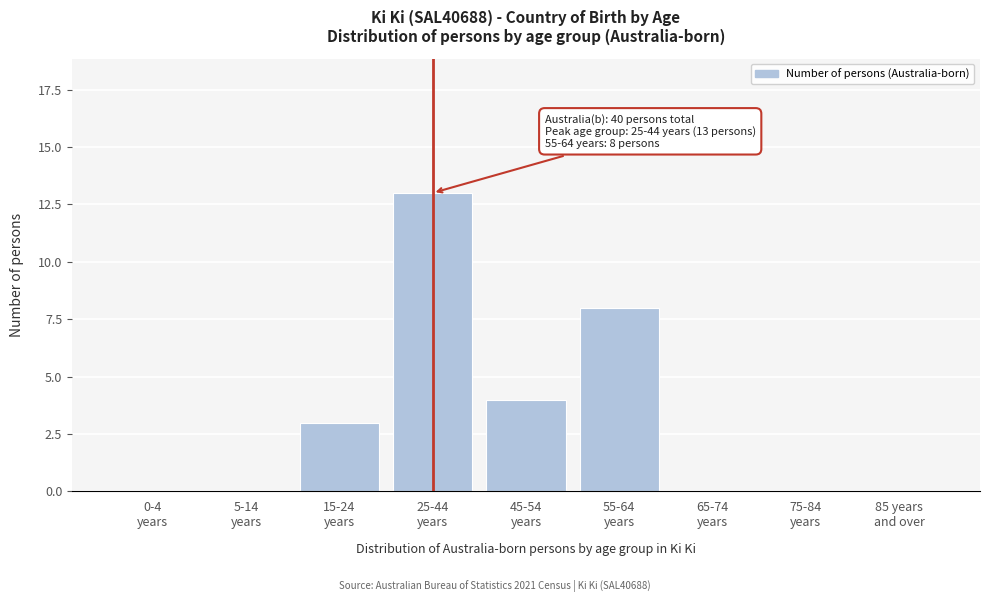

What is the greatest value displayed?

13